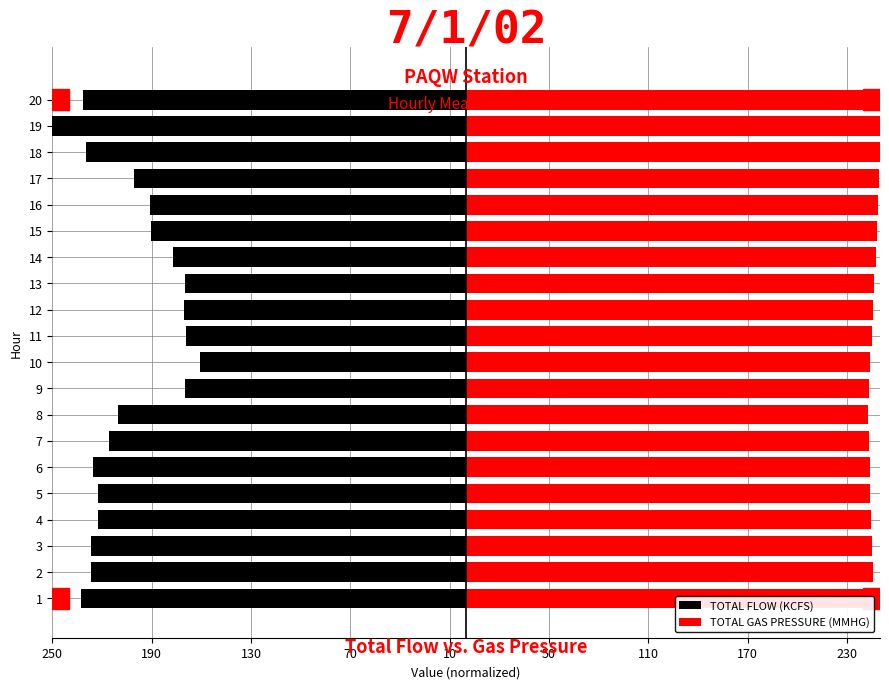

The TOTAL FLOW (KCFS) series shows -112.6 at 16. True or false?

False